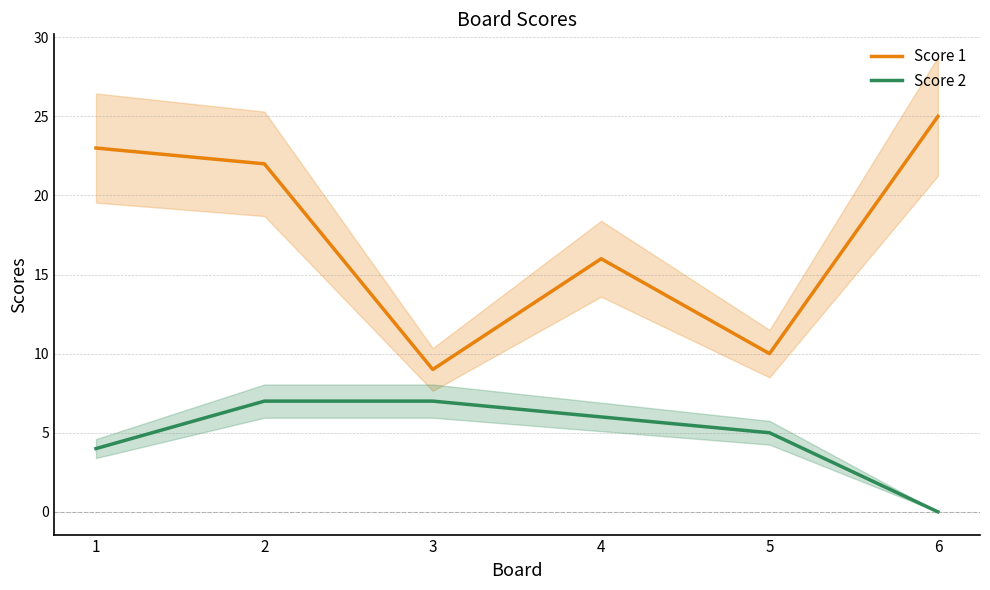

In Score 1, how many points are higher than both neighbors (excluding endpoints)?

1